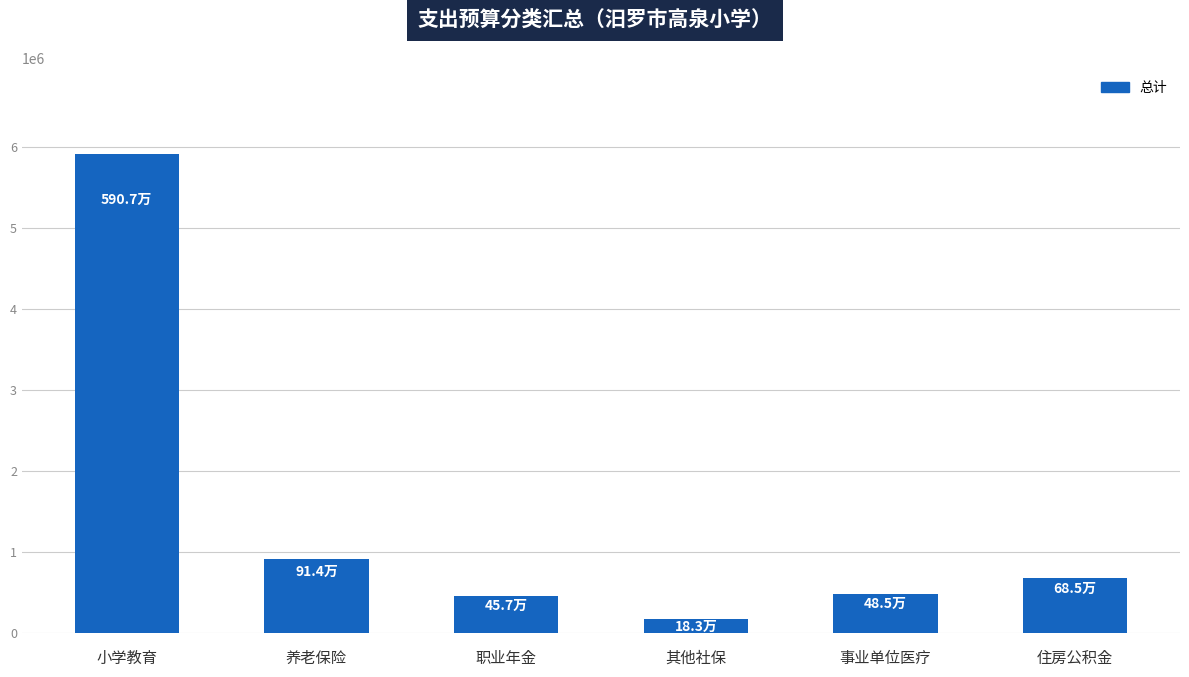

Are the bars horizontal?

No